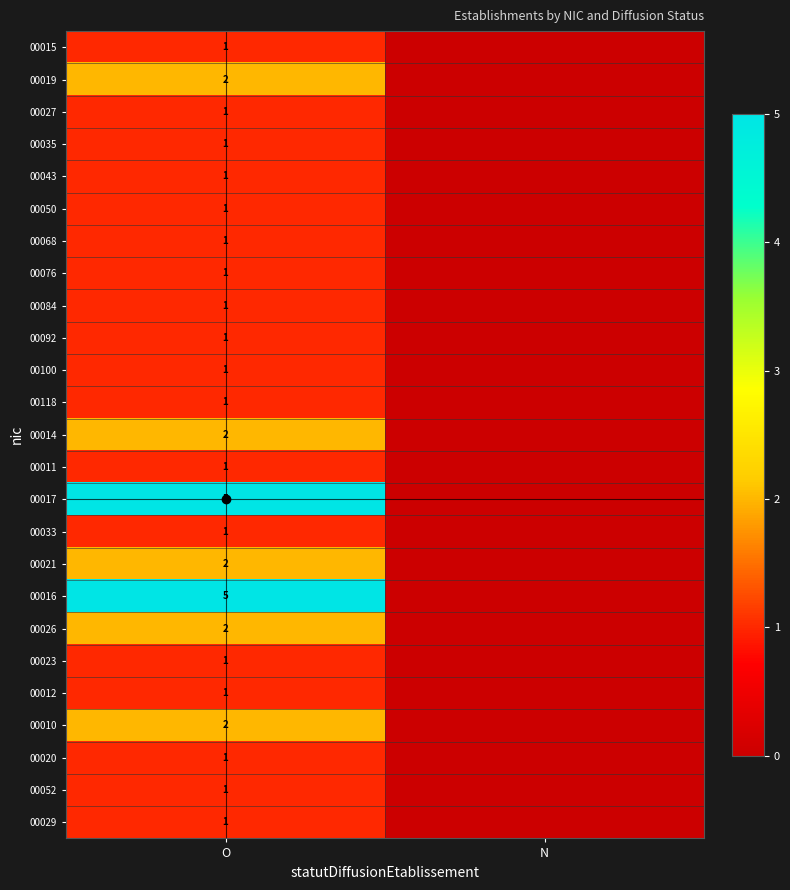

Is it true that 00035 equals 1 at O?

True